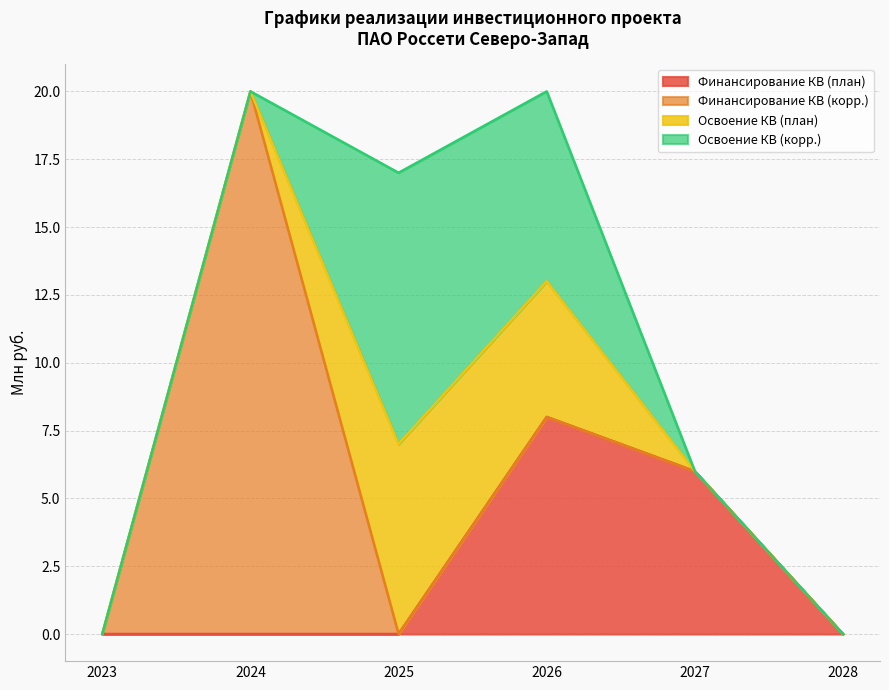

At which category does Финансирование КВ (план) reach its first local peak?

2026